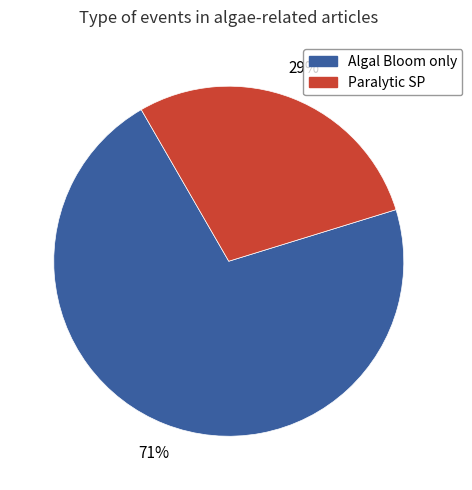

Does any single category account for the majority?

Yes